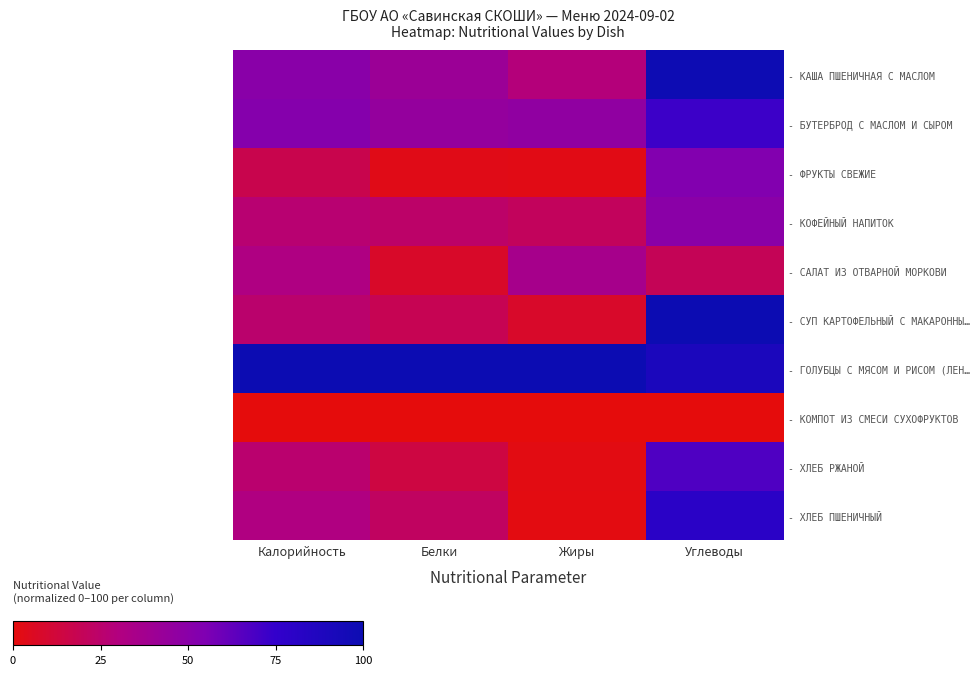

How many data points does each series have?

4